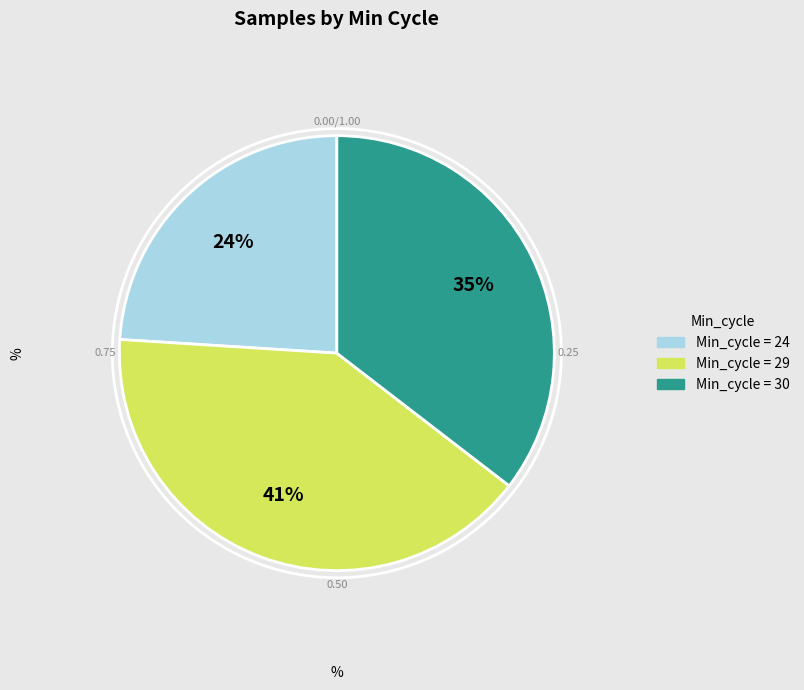

Does any single category account for the majority?

No